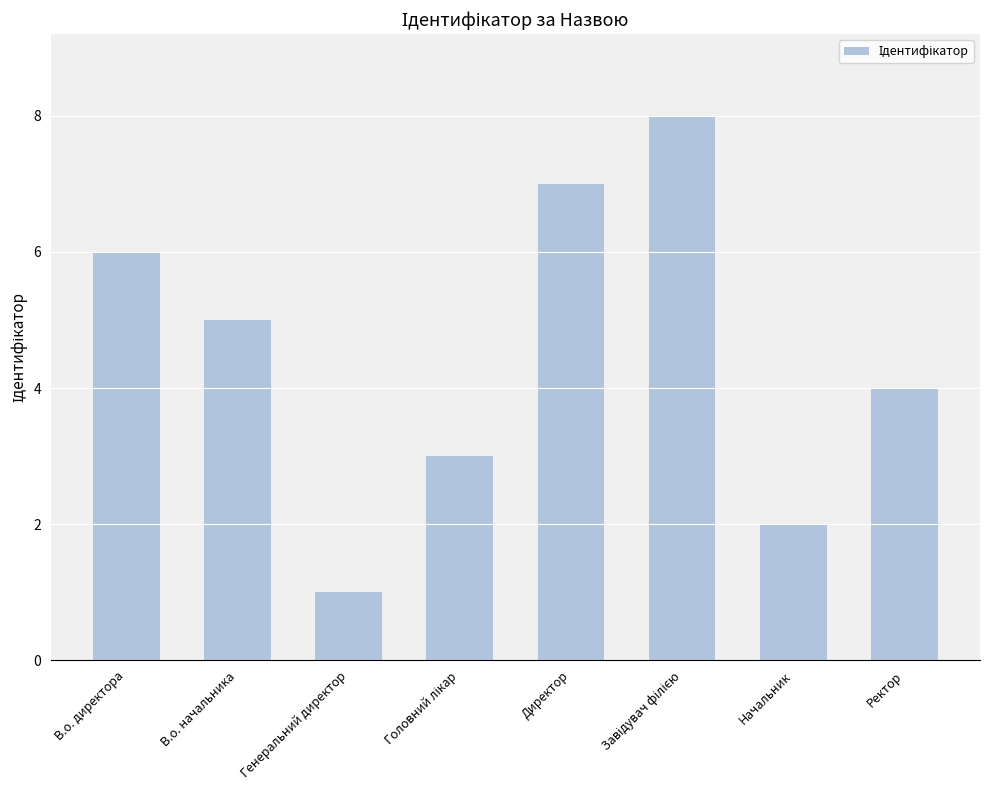

True or false: the data shows 3 at В.о. директора.

False